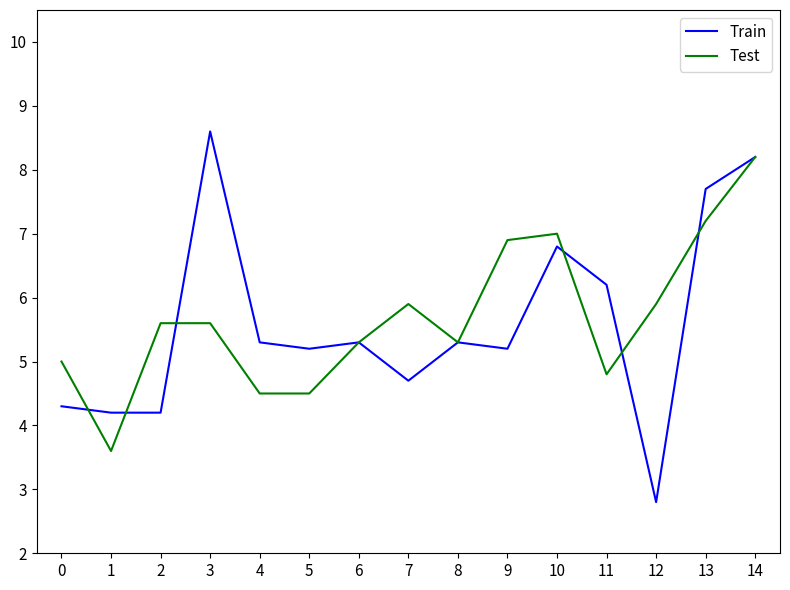

What is the average value of the Test series?

5.7